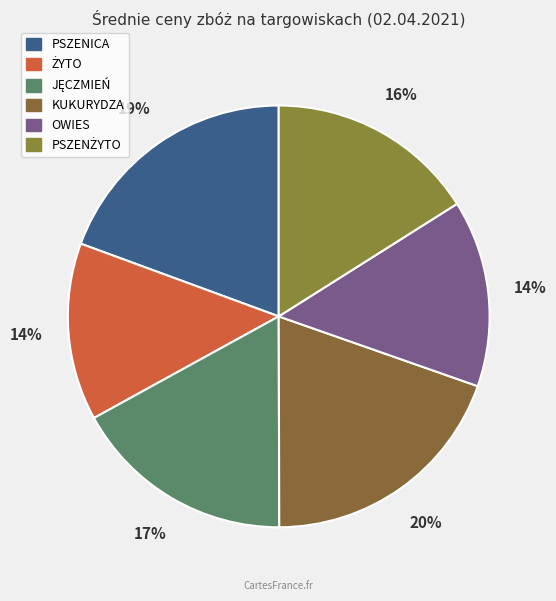

How many segments does this pie chart have?

6